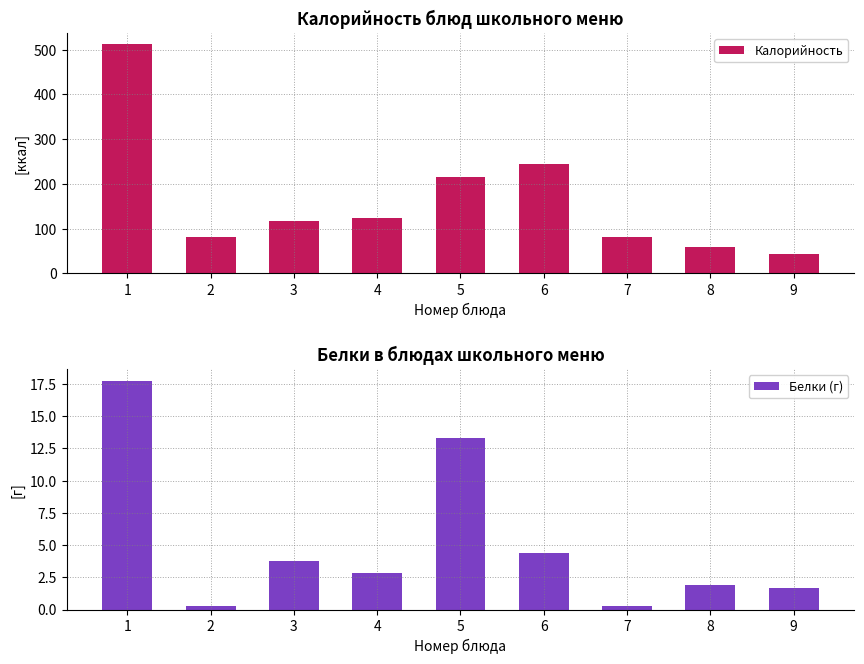

What is the value of the Калорийность bar at the 8th from the left?

59.0